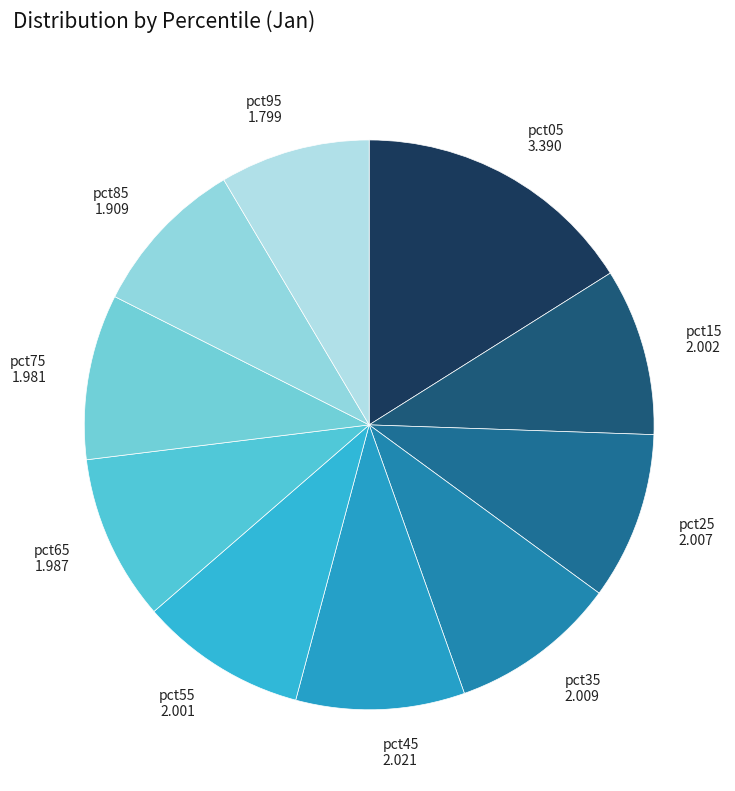

Do pct15 and pct95 together represent more than half of the pie?

No